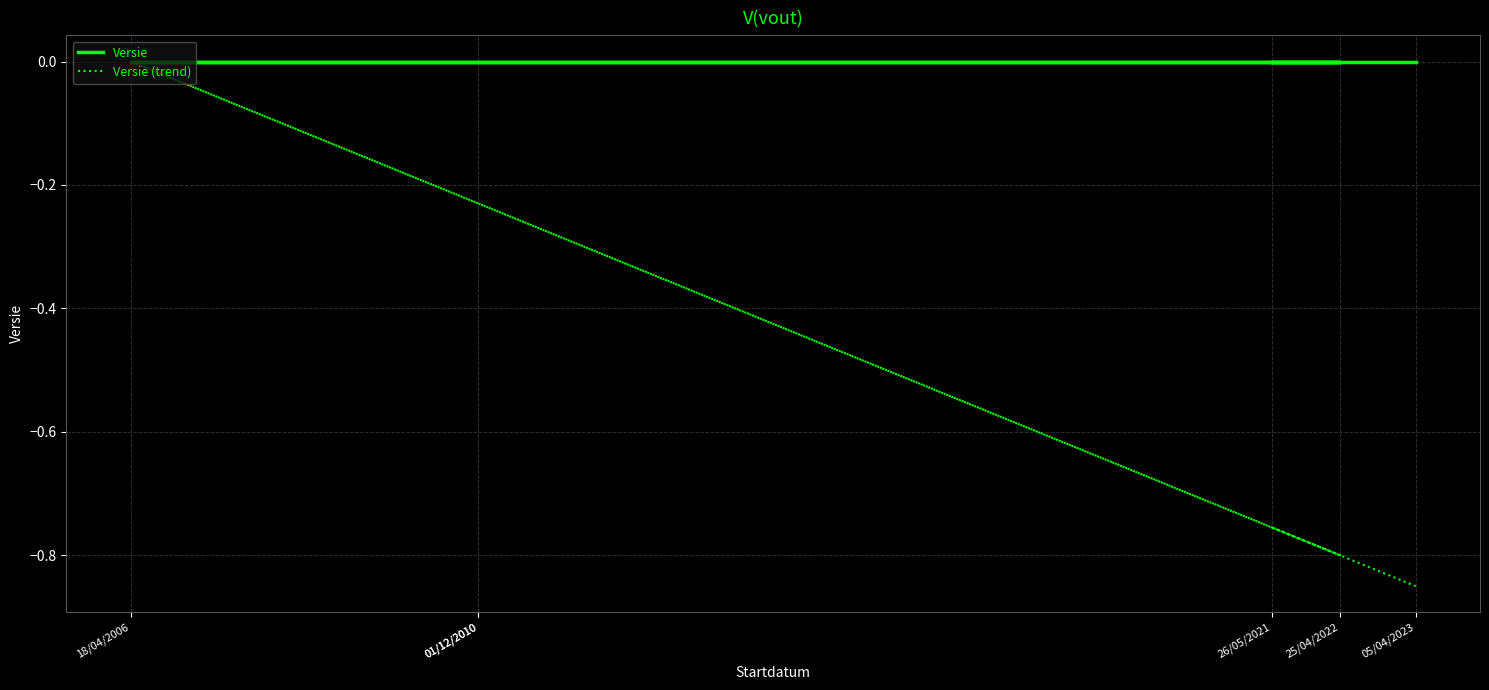

Which has a higher value, 18/04/2006 or 01/12/2010?

18/04/2006